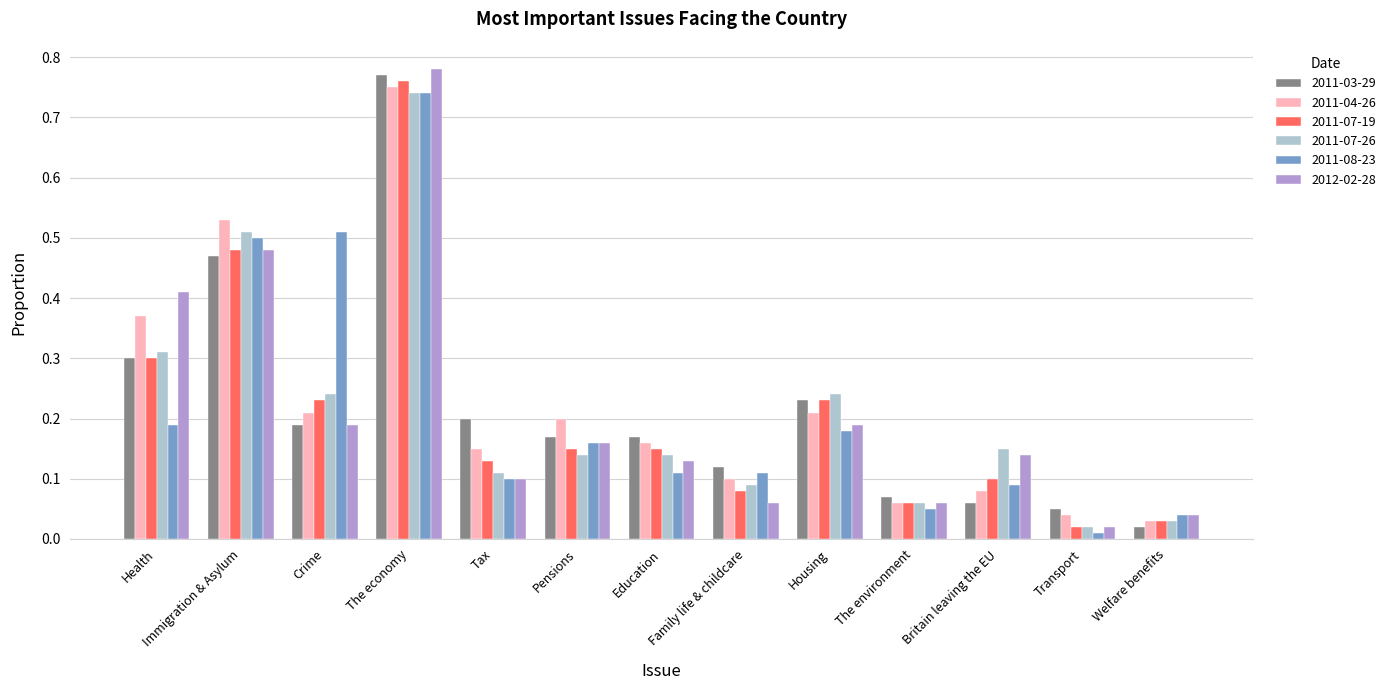

What position from the right is Immigration & Asylum?

12